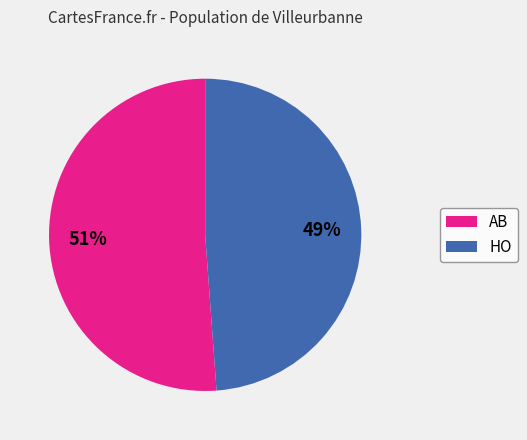

What percentage is the AB slice, to the nearest percent?

51%